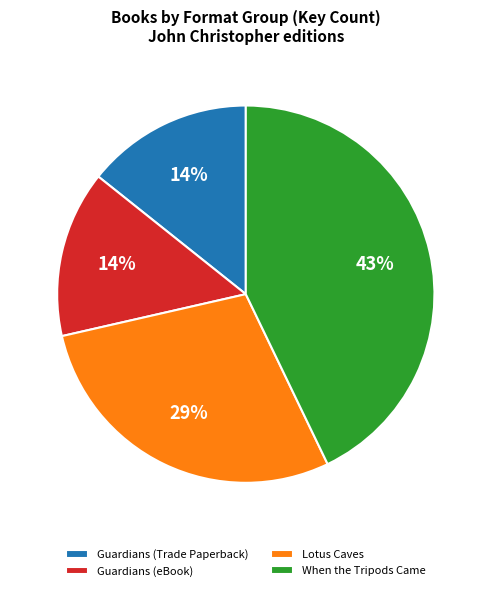

Is there a majority slice in this chart?

No